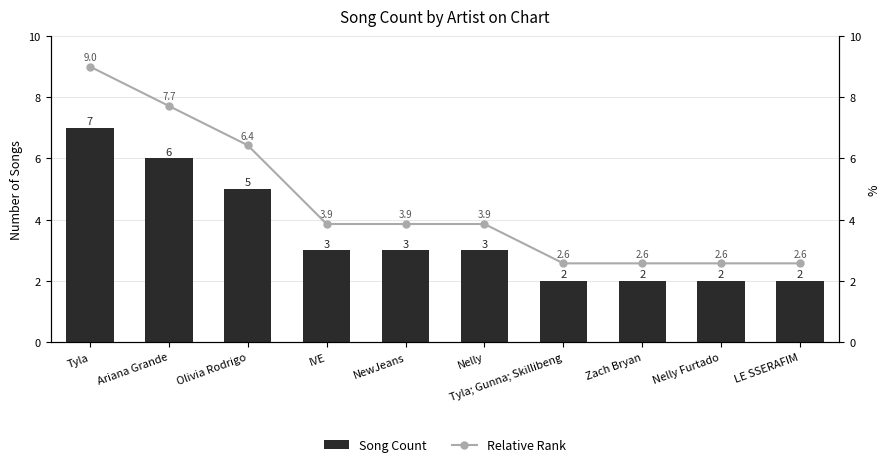

Is the value of Relative Rank at Nelly greater than the value of Song Count at Olivia Rodrigo?

No